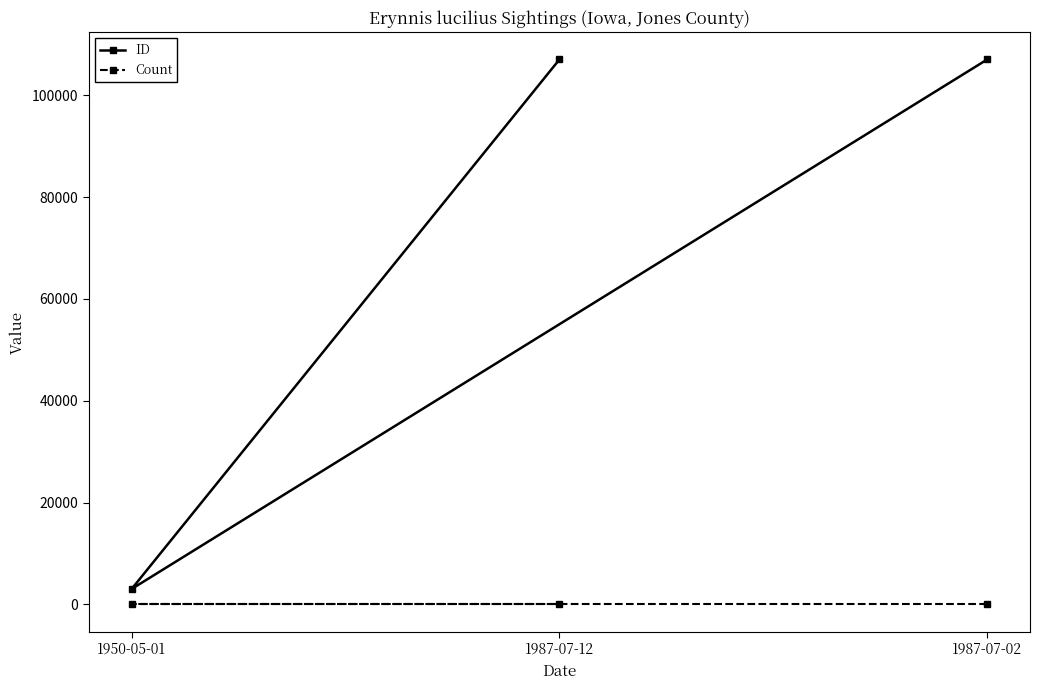

What is the value of the ID point at the 1st from the left?

3048